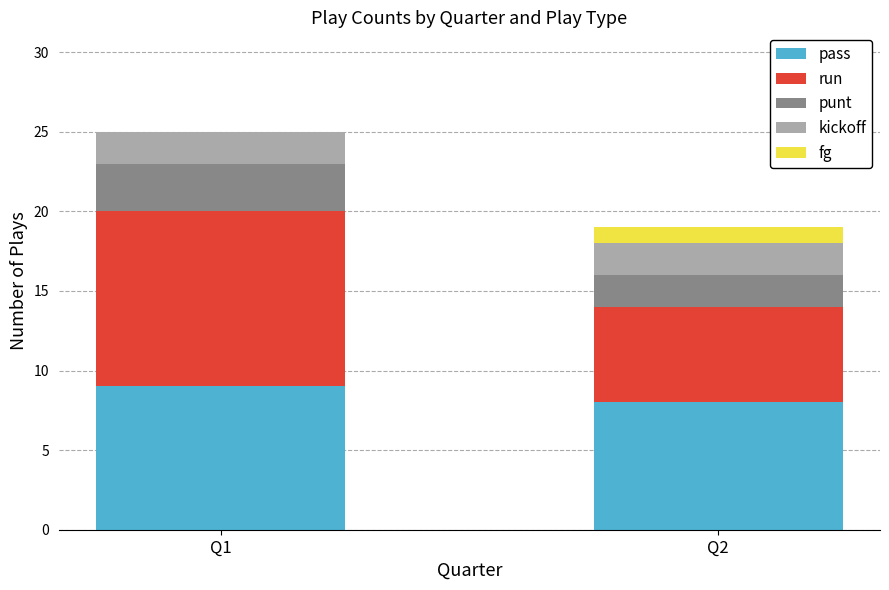

At which category is the sum across all series the highest?

Q1